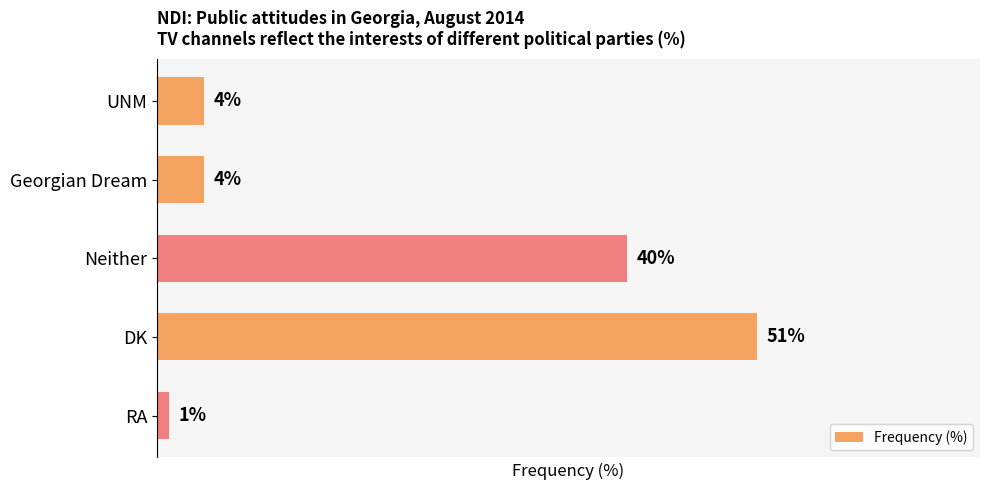

Which has a higher value, Georgian Dream or DK?

DK